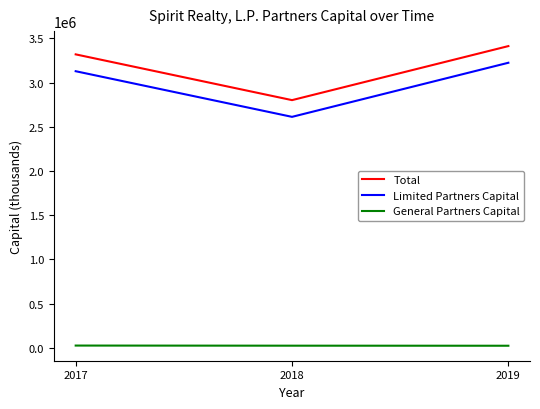

Which series has the widest spread of values?

Limited Partners Capital